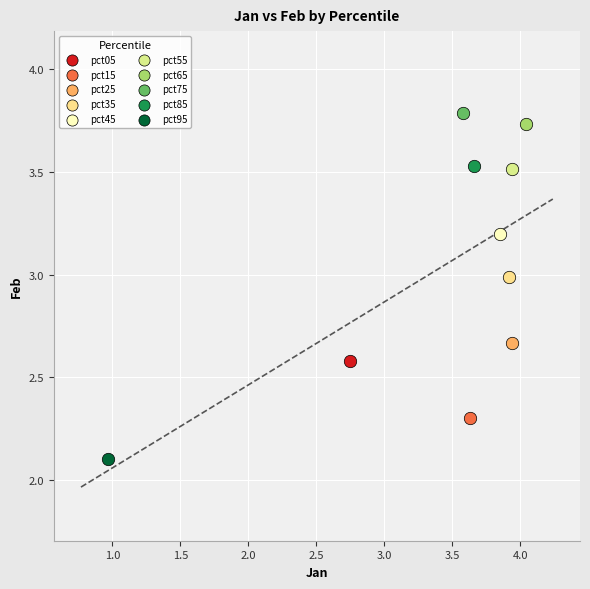

Which series reaches the maximum Y coordinate?

pct75